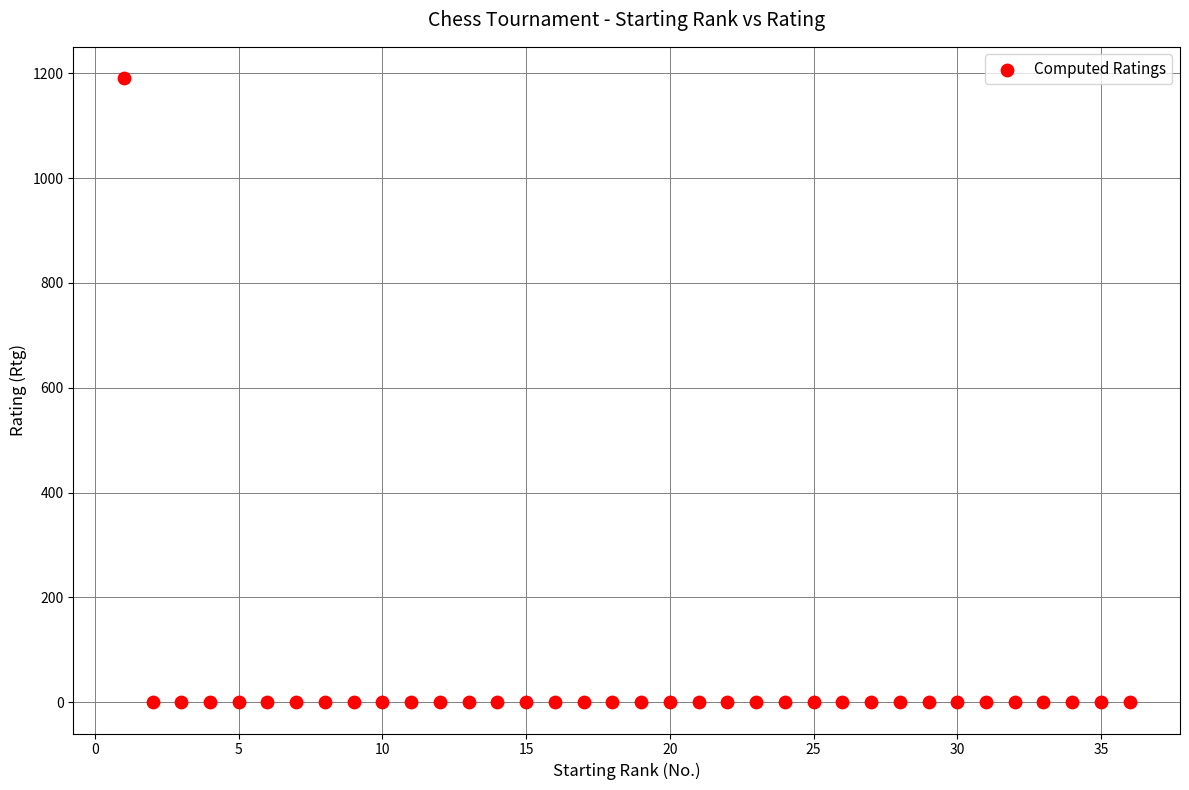

What is the range of Y values (max minus min)?

1191